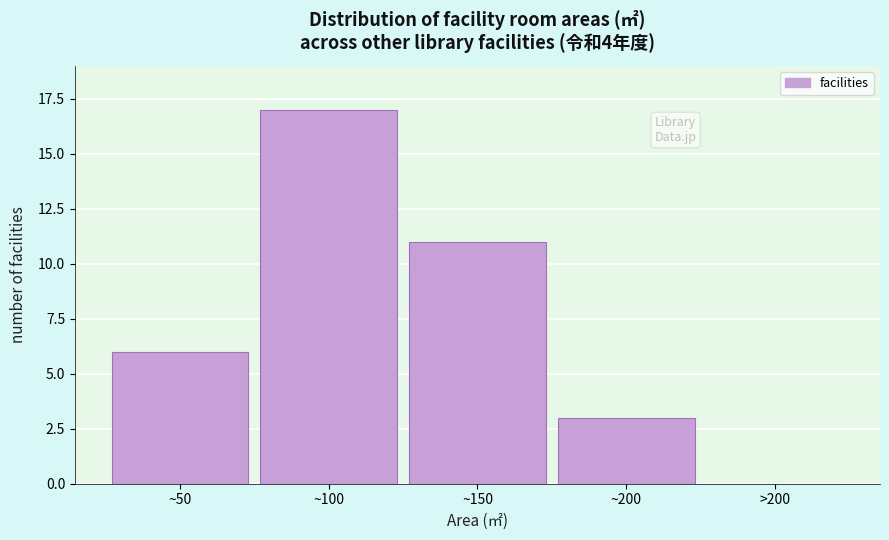

Reading left to right, transcribe all the data shown in this chart.

~50=6	~100=17	~150=11	~200=3	>200=0